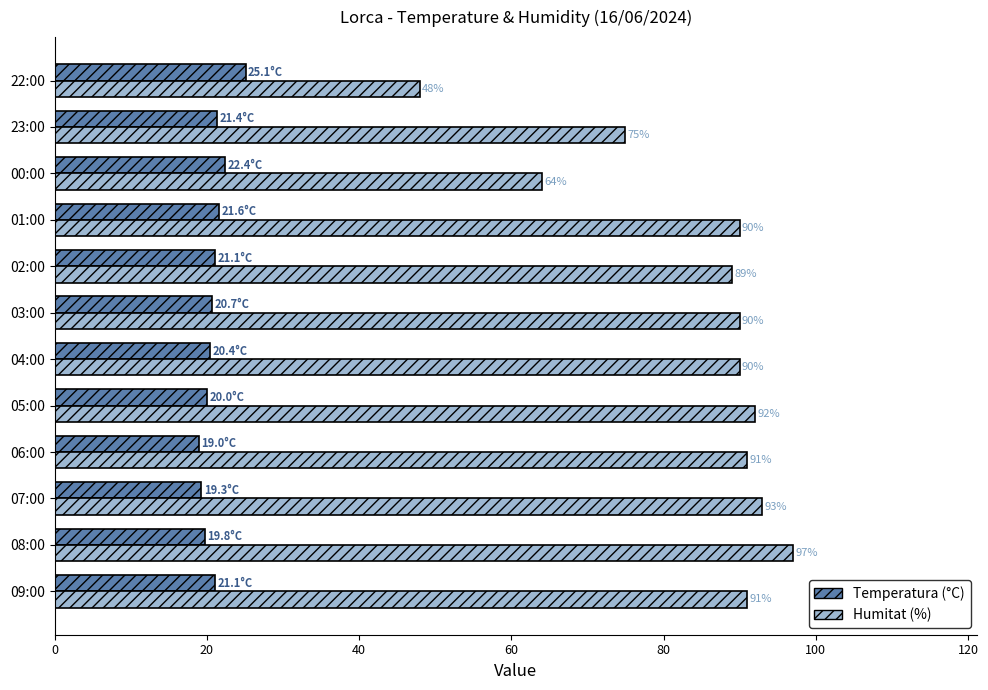

Rank the series by their average value, from lowest to highest.

Temperatura (°C), Humitat (%)